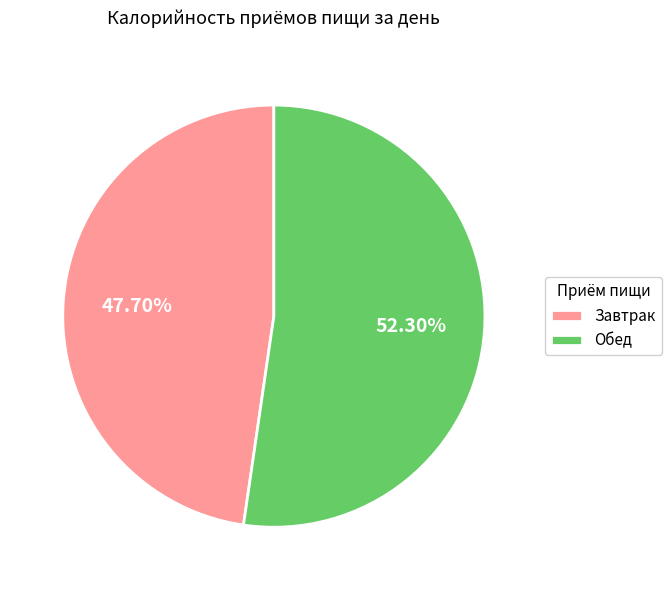

What is the ratio of the value at Завтрак to the value at Обед?

0.9